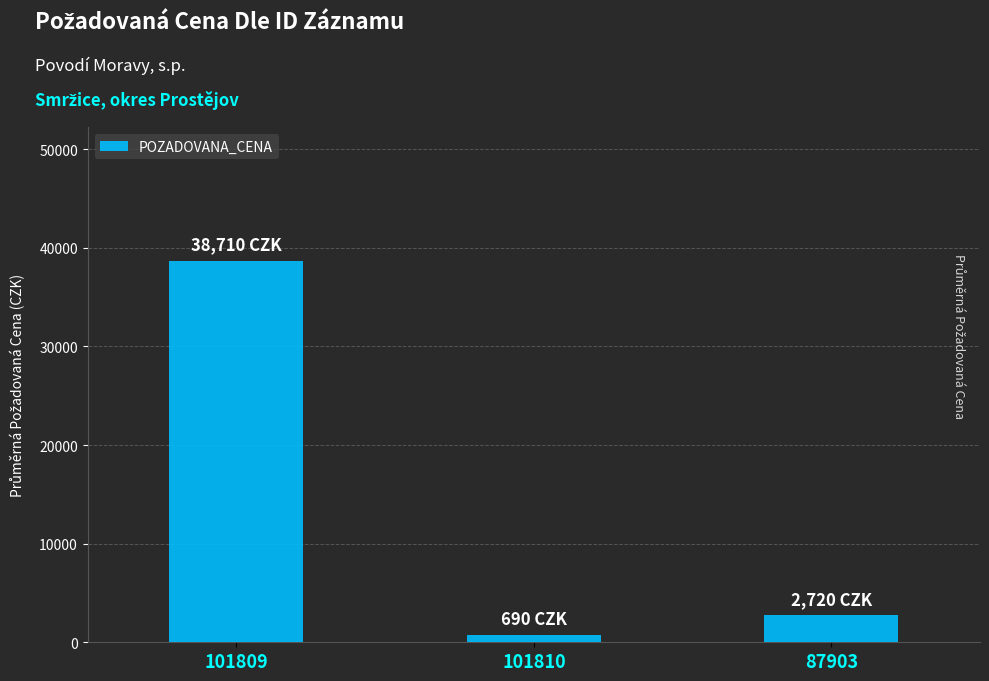

What is the sum of all values?

42120